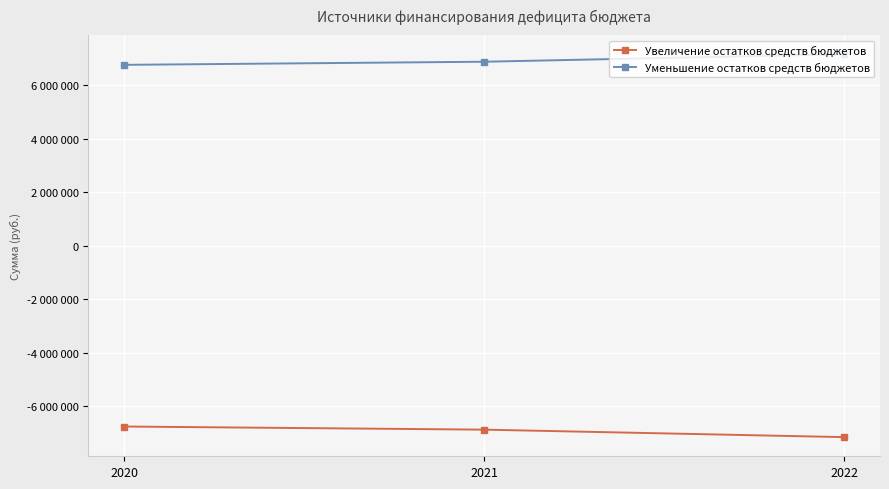

What is the minimum value for Уменьшение остатков средств бюджетов?

6754491